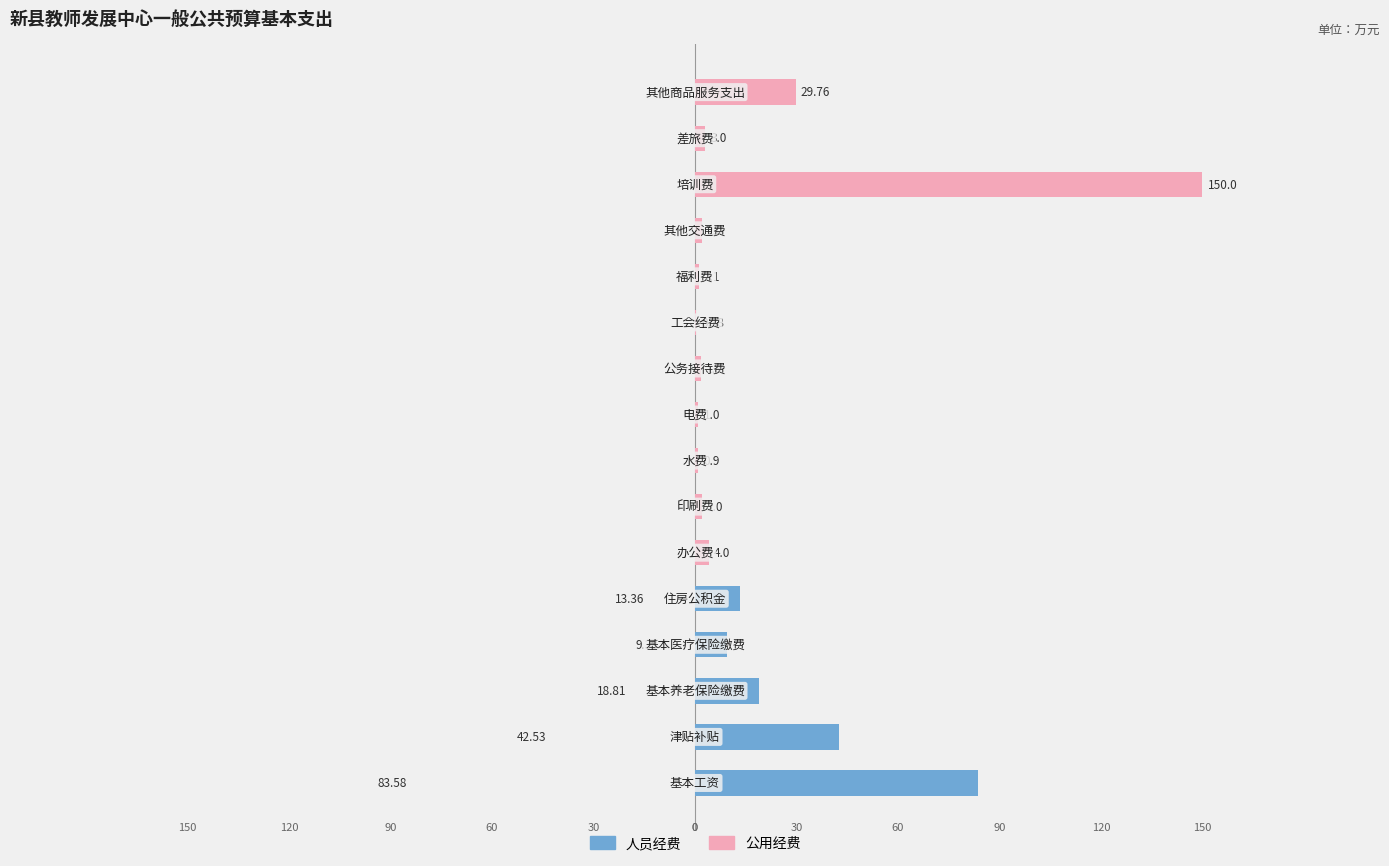

What is the difference between the highest and lowest values at 15?

29.8